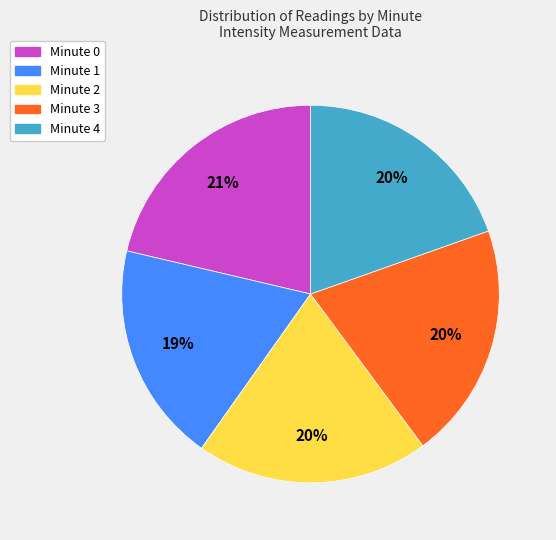

Which has a higher value, Minute 3 or Minute 1?

Minute 3